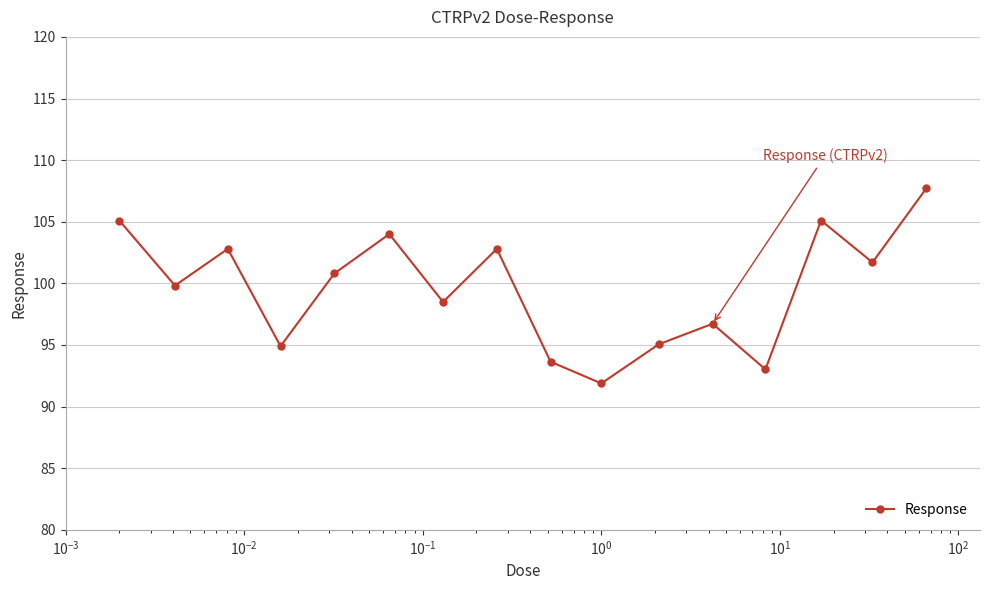

What is the value of the 4th point from the left?

94.9